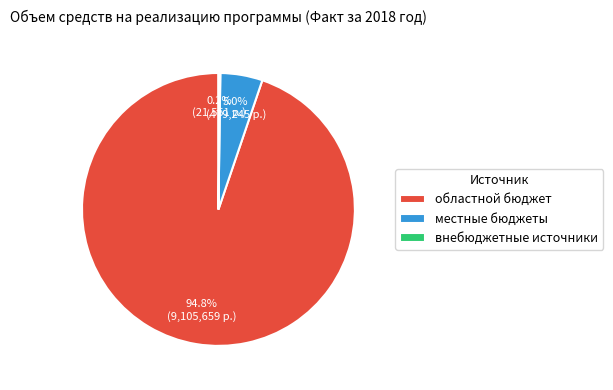

What is the largest slice in the pie chart?

областной бюджет